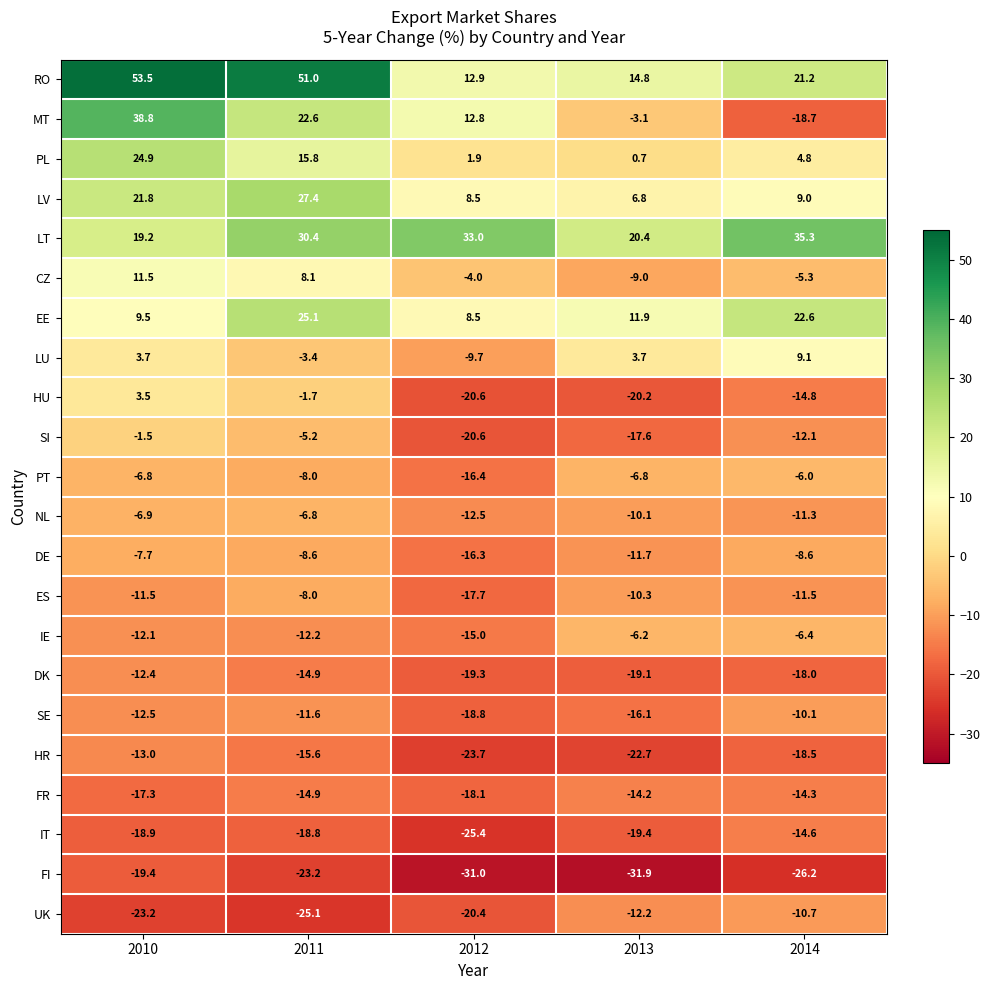

What is the difference between the maximum and minimum values in the IT series?

10.8